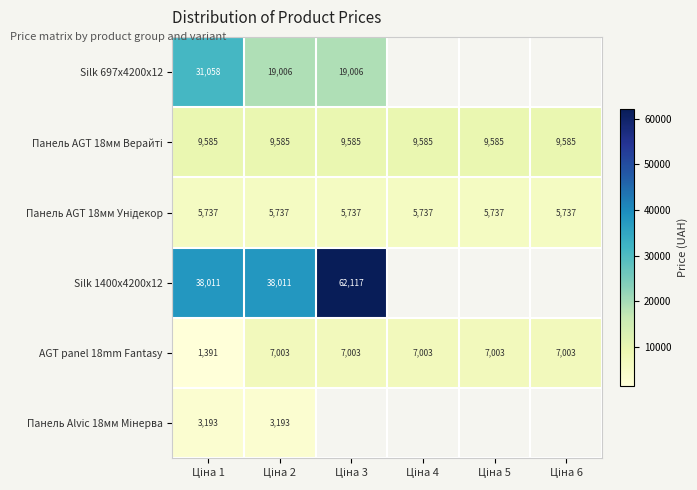

The value of Панель Alvic 18мм Мінерва at Ціна 2 is 3193.0. True or false?

True